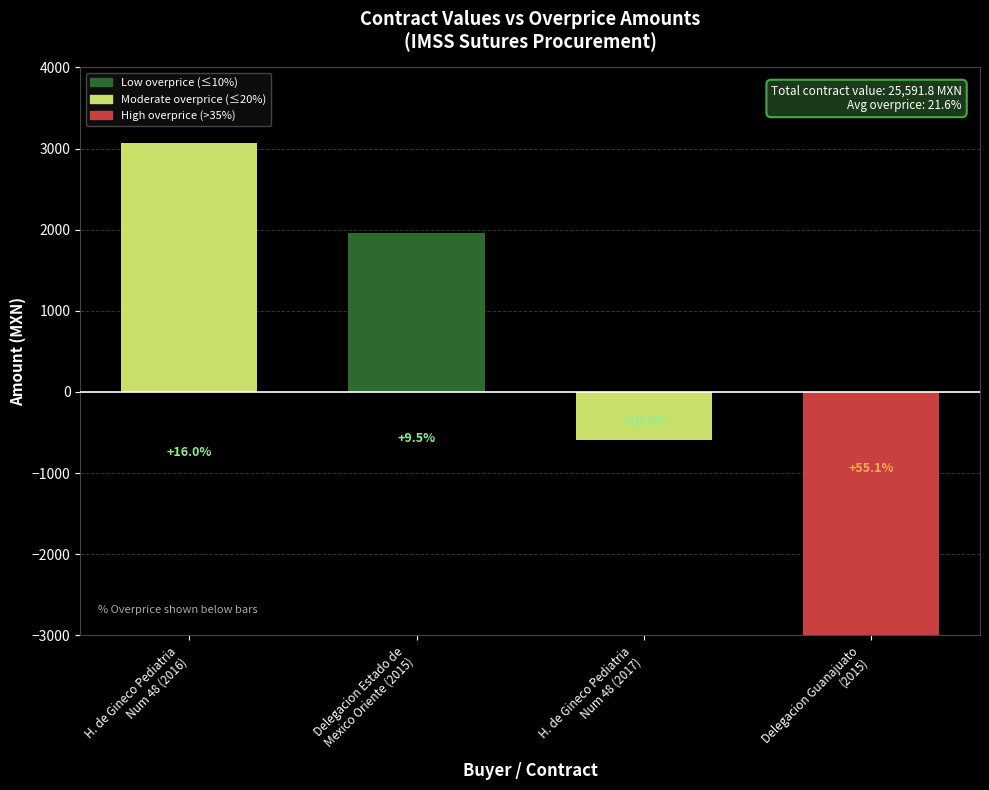

True or false: the data shows -595.8 at H. de Gineco Pediatria
Num 48 (2017).

True